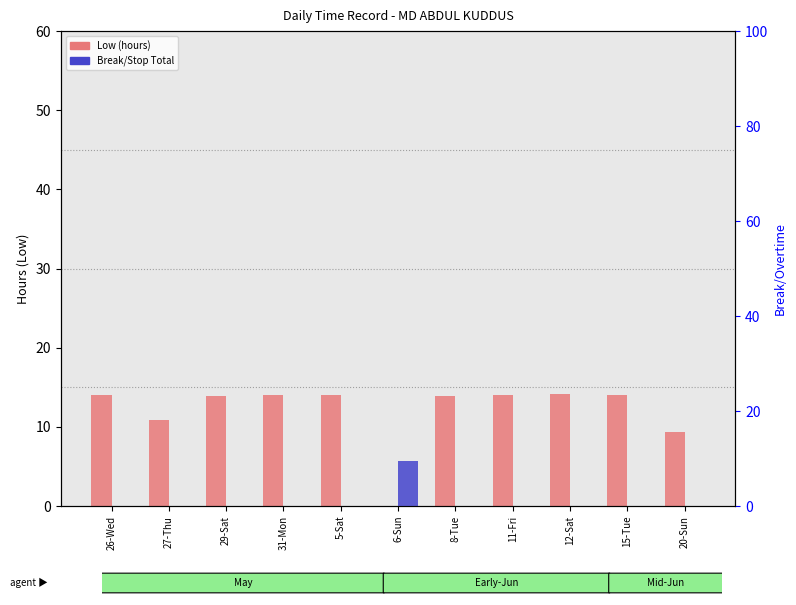

How many bars are there in each group?

2